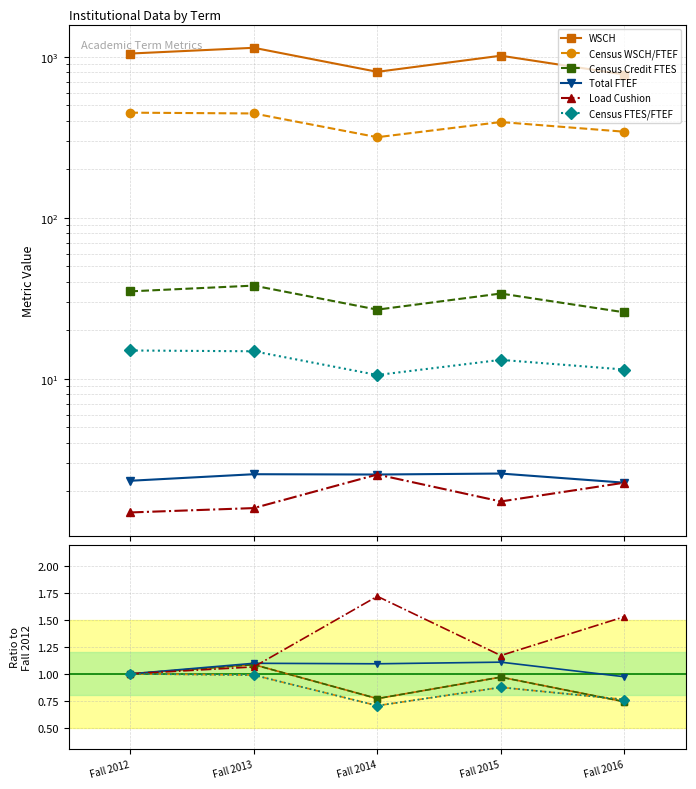

Which series has the widest spread of values?

Load Cushion